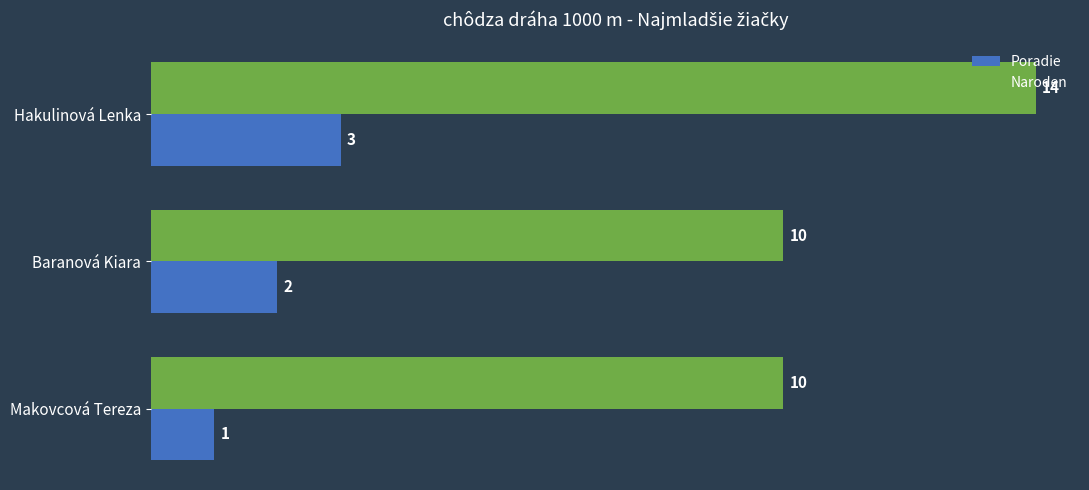

List the series in order of their peak value, highest first.

Naroden, Poradie